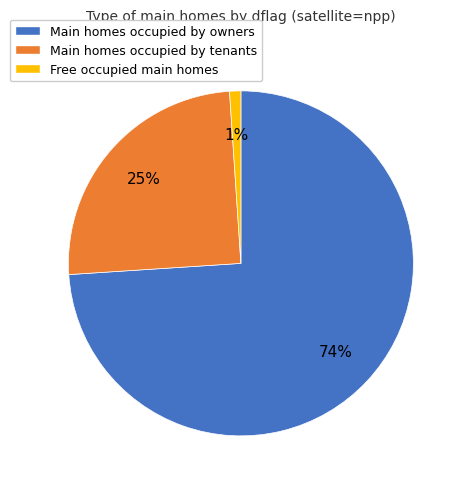

Between Free occupied main homes and Main homes occupied by owners, which is larger?

Main homes occupied by owners